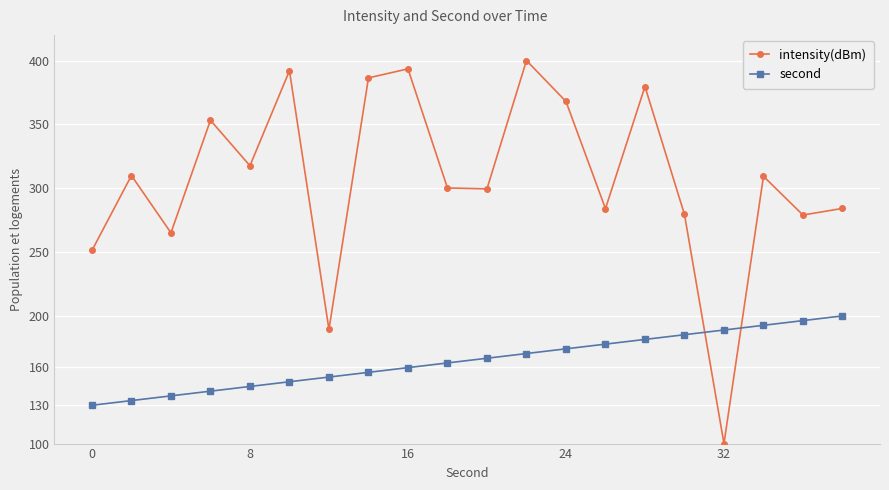

Which series has the largest total across all categories?

intensity(dBm)